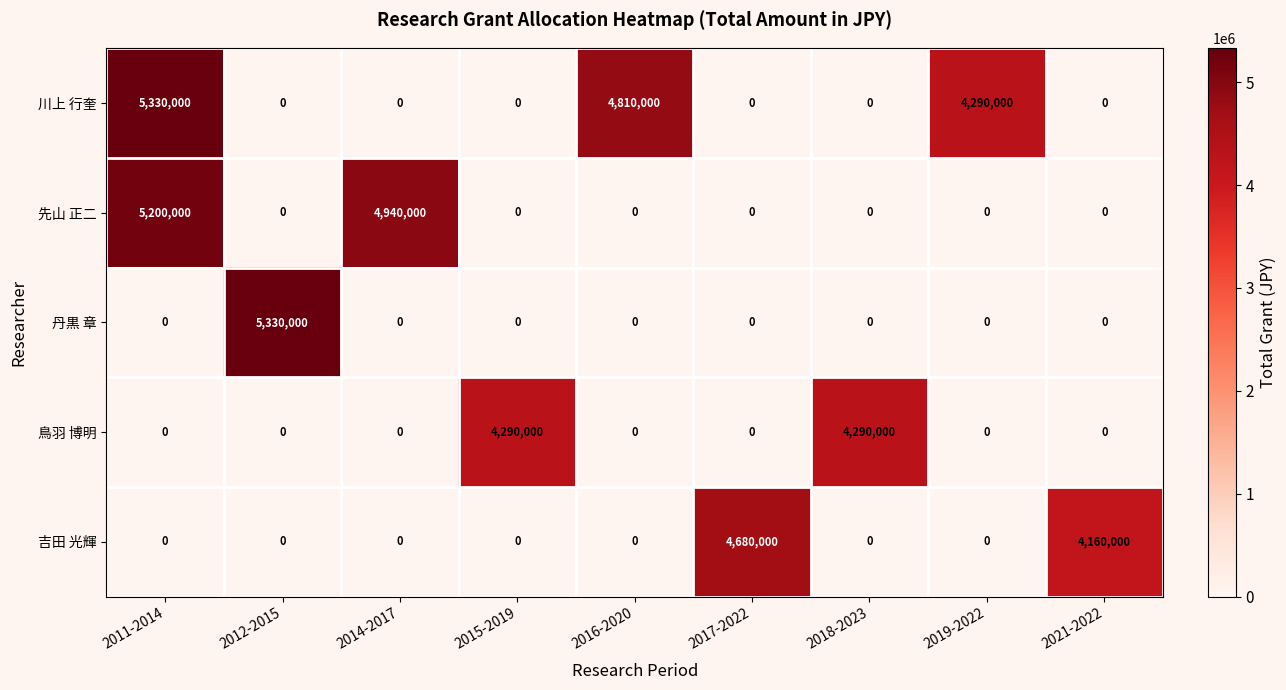

What is the spread (max minus min) of values at 2015-2019?

4290000